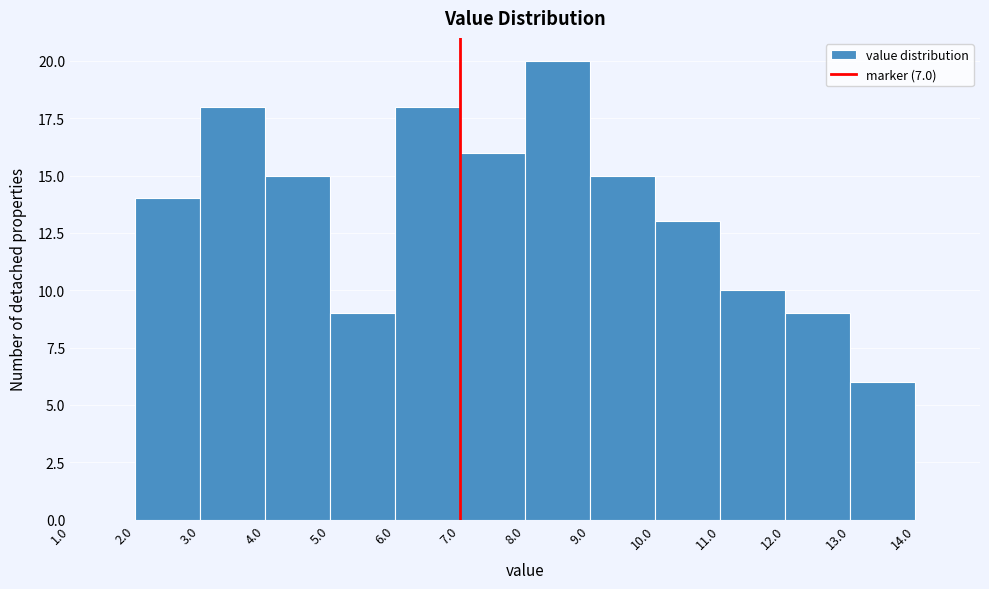

Over which range of the x-axis is the bar tallest?

8 to 9